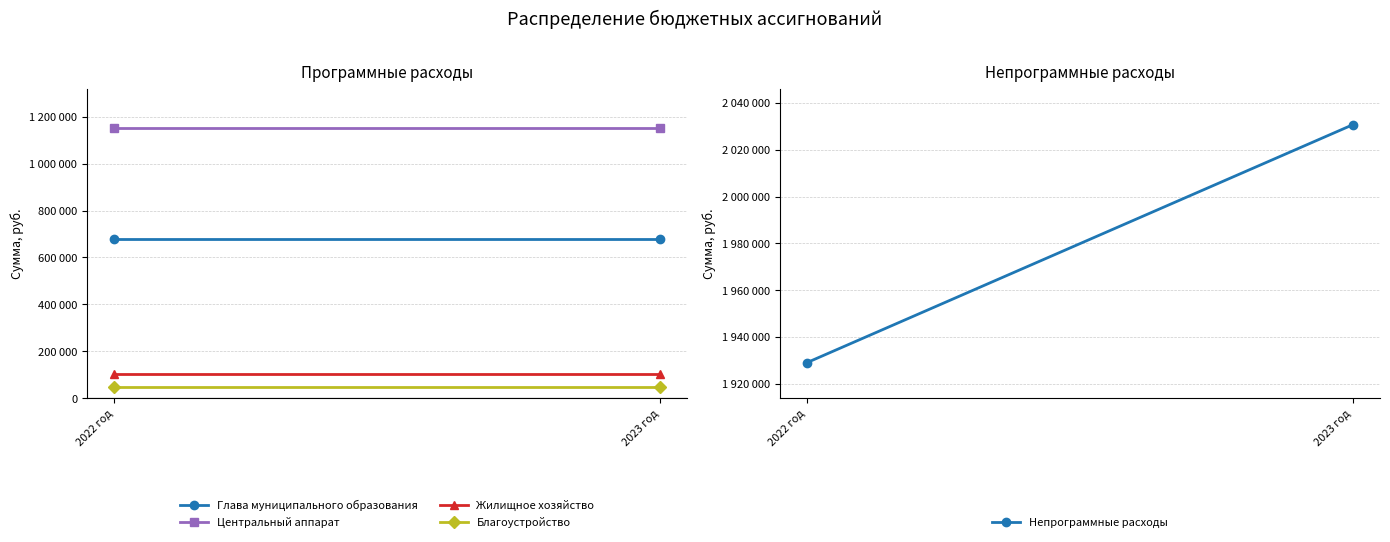

Reading left to right, list all the values displayed in this chart.

Глава муниципального образования: 678000	678000
Центральный аппарат: 1152000	1152000
Жилищное хозяйство: 102600	102600
Благоустройство: 50000	50000
Непрограммные расходы: 1929100	2030700